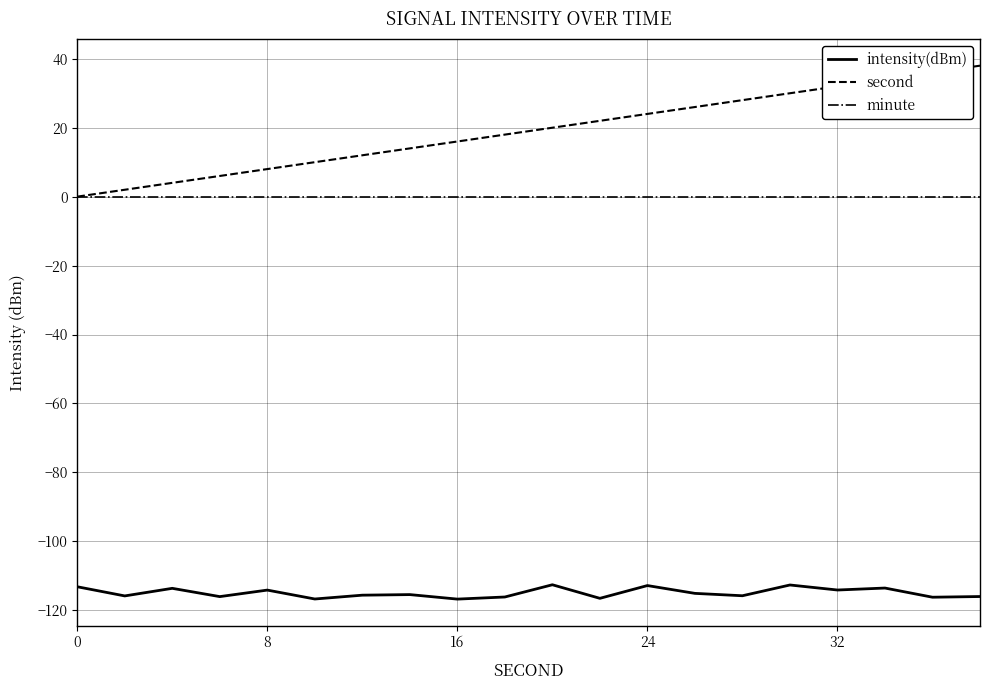

What is the sum of all second values?

380.0